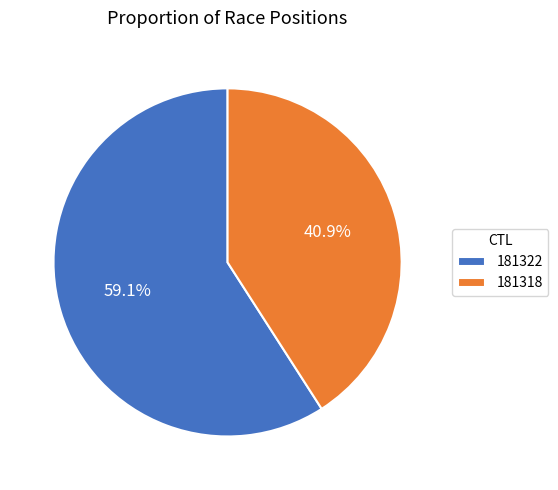

Is it true that 181322 is 44% of the pie?

False